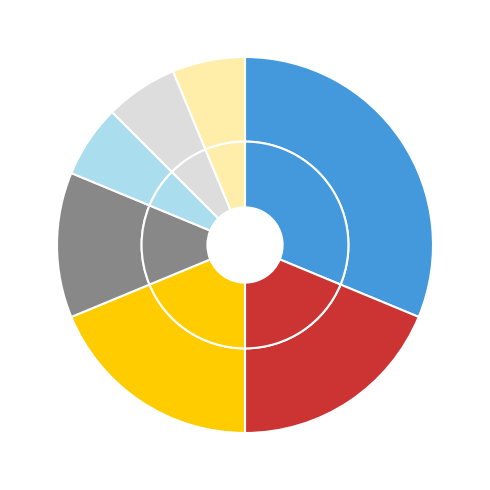

To the nearest percent, what is the average slice percentage?

14%